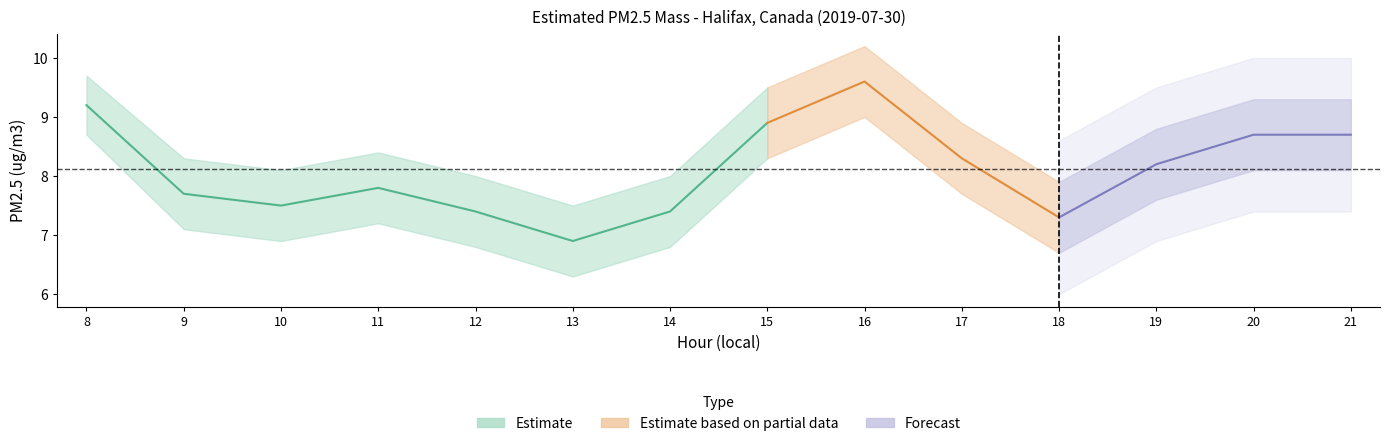

What is the value of the lower_band point at the 6th from the left?

6.3